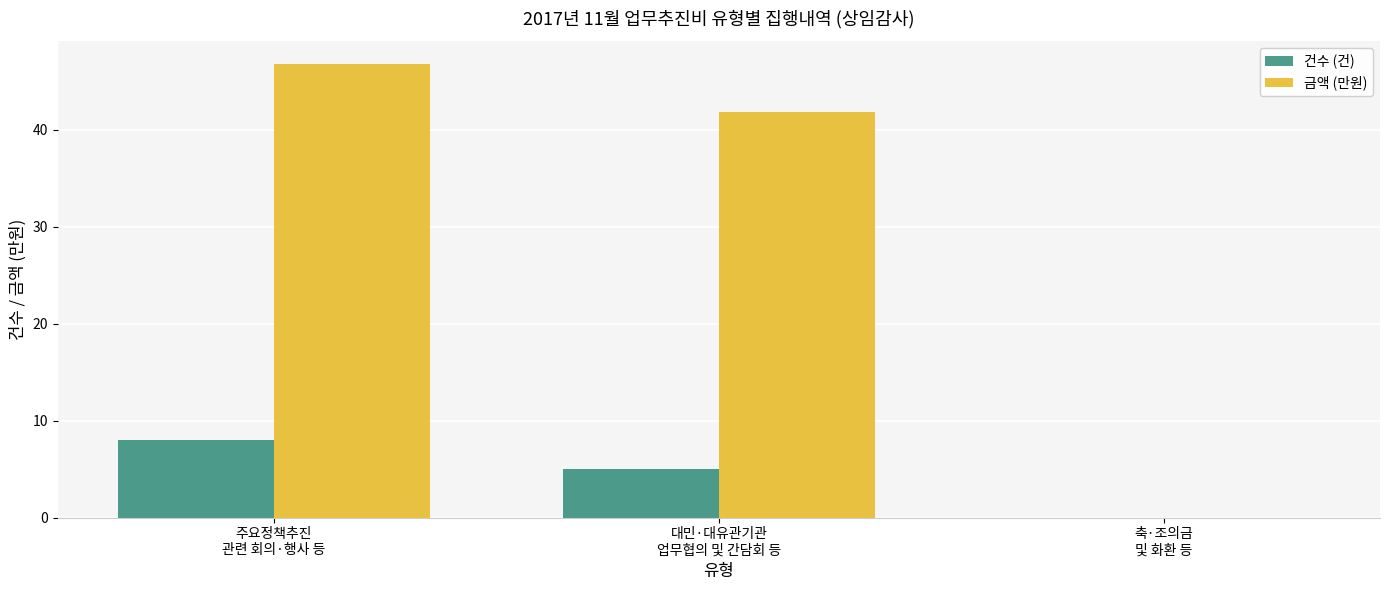

What is the maximum value shown in the chart?

46.8